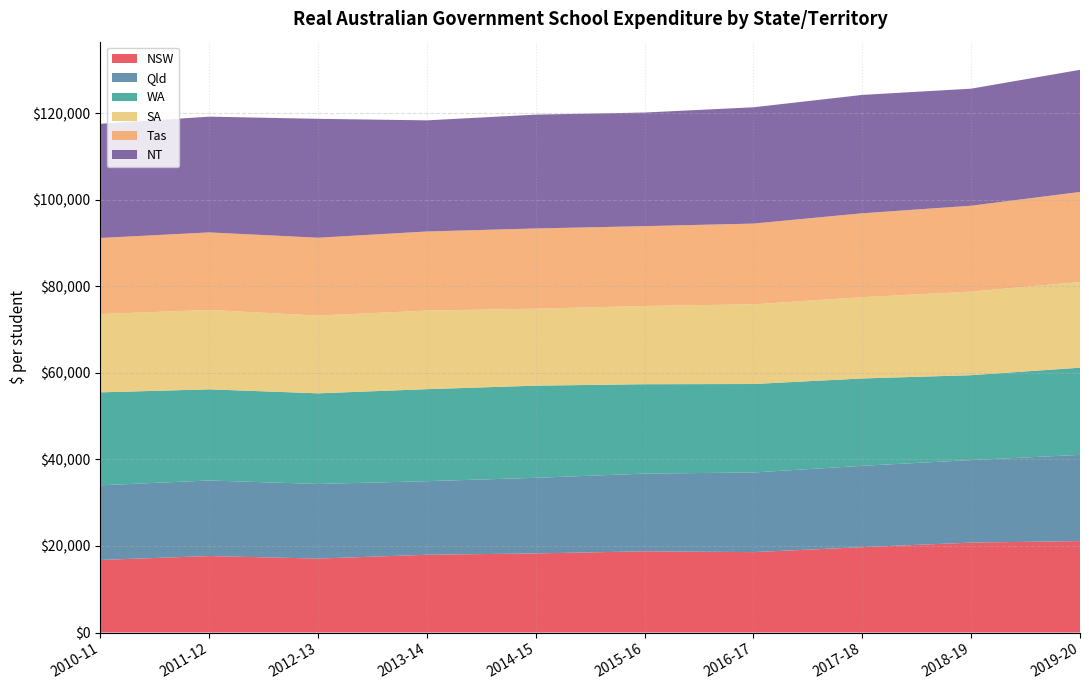

Reading left to right, extract all data points from this chart.

NSW: 16780	17681	17098	17977	18291	18772	18589	19735	20789	21137
Qld: 17251	17465	17245	17009	17474	17963	18408	18804	19078	19932
WA: 21487	21070	20949	21270	21300	20664	20450	20193	19619	20155
SA: 18102	18361	17970	18169	17796	18093	18424	18792	19322	19810
Tas: 17583	17916	17997	18278	18542	18445	18661	19388	19855	20808
NT: 26396	26758	27491	25690	26315	26266	26884	27363	27055	28237